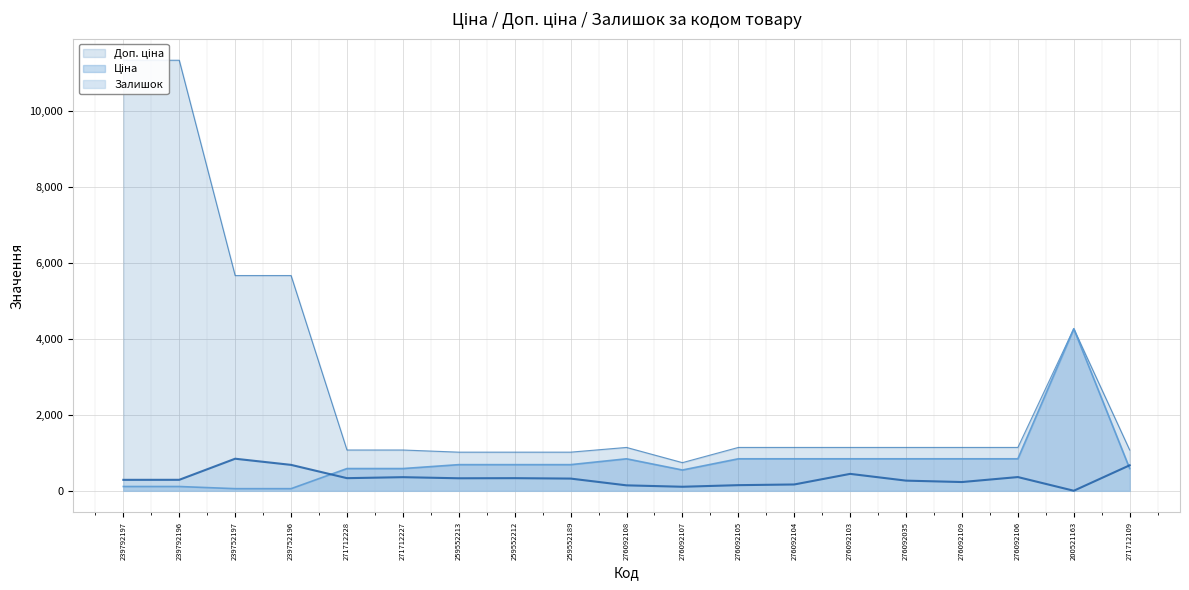

How many data points does each series have?

19